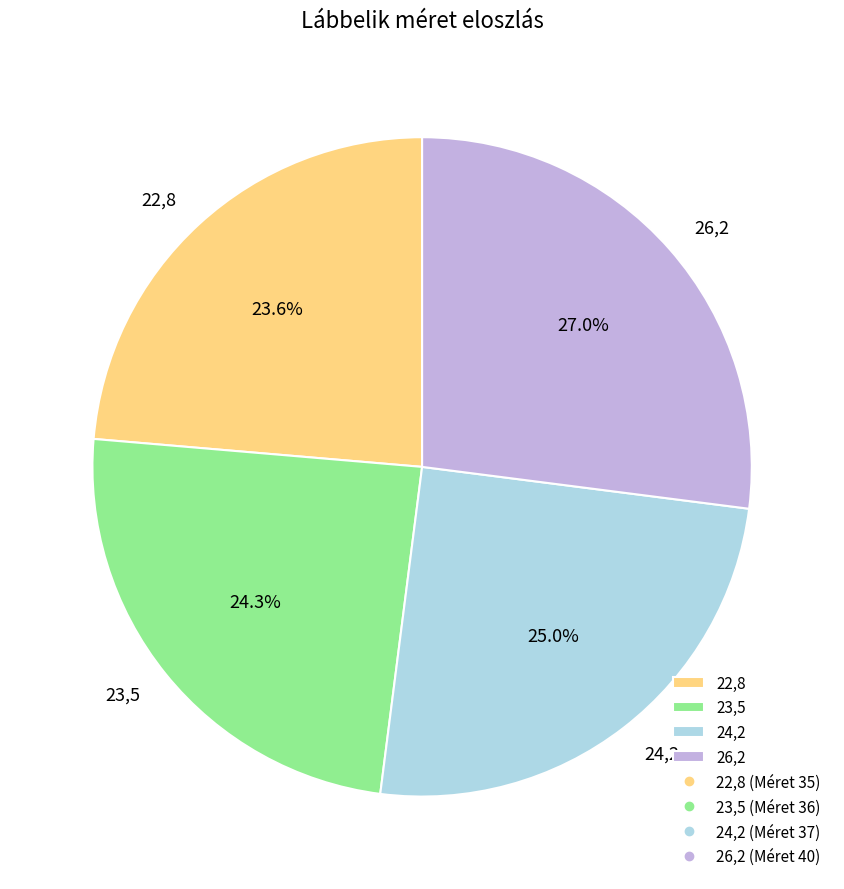

What is the ratio of the value at 26,2 to the value at 23,5?

1.1